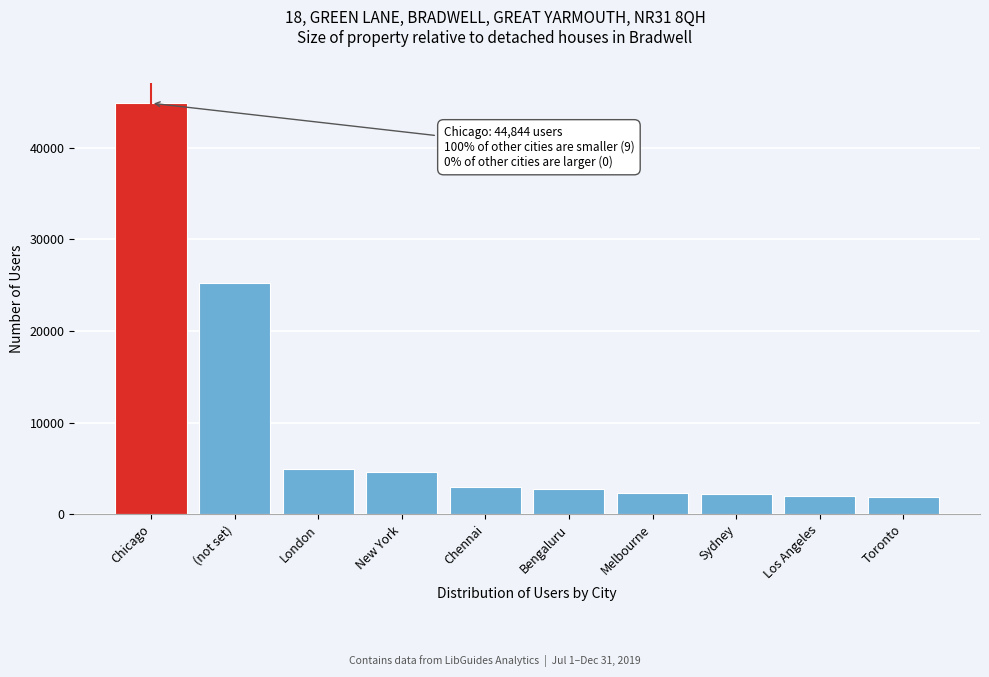

What is the maximum value shown in the chart?

44844